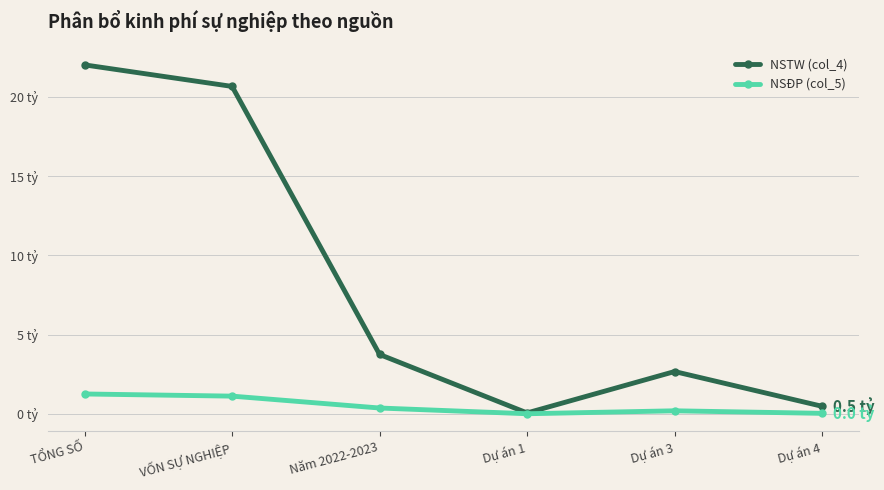

What is the difference between the second highest and minimum values in the NSĐP (col_5) series?

1112285977